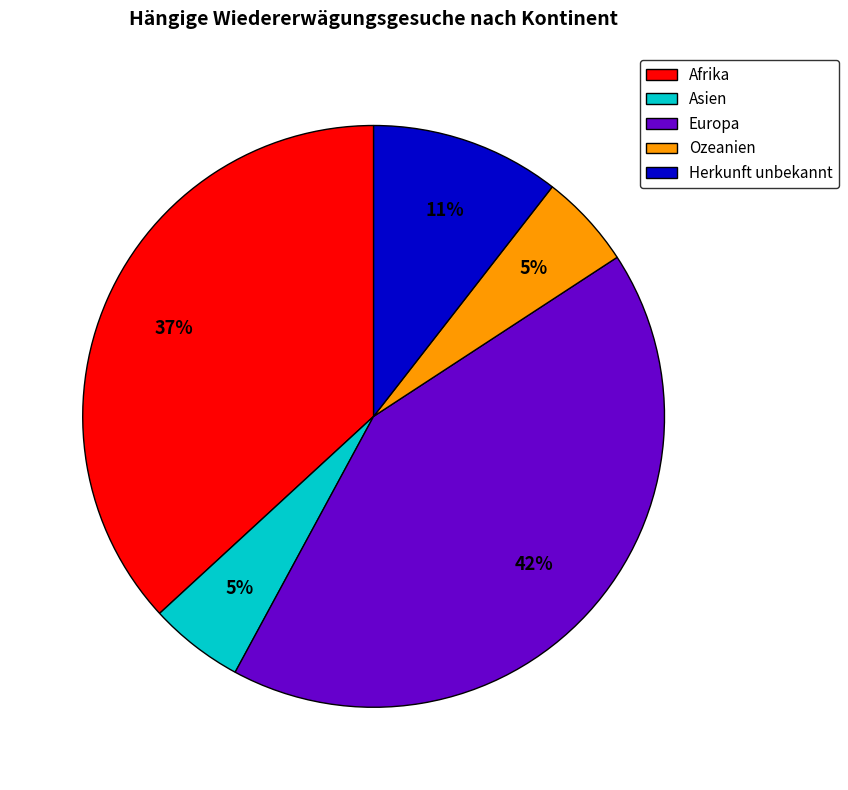

Between Afrika and Herkunft unbekannt, which is larger?

Afrika